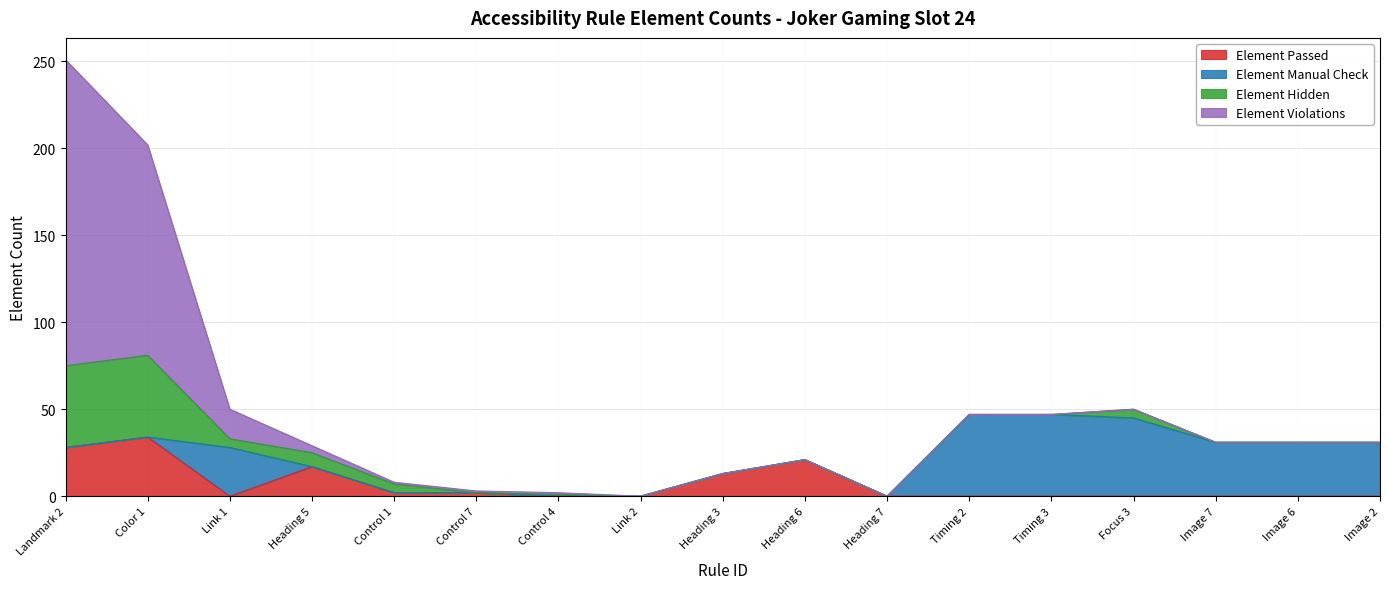

Where is the first local maximum for Element Manual Check?

Link 1